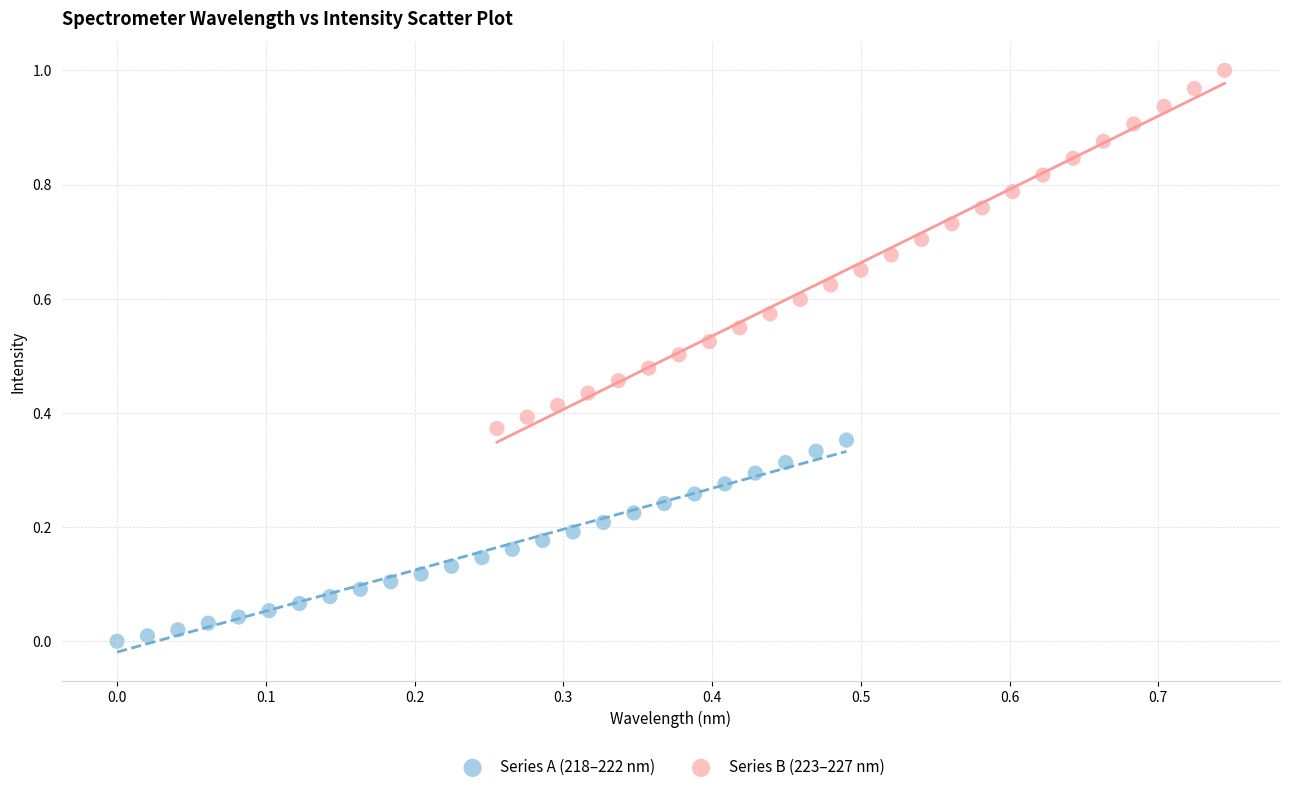

Which series has the widest spread of Y values?

Series B (223–227 nm)